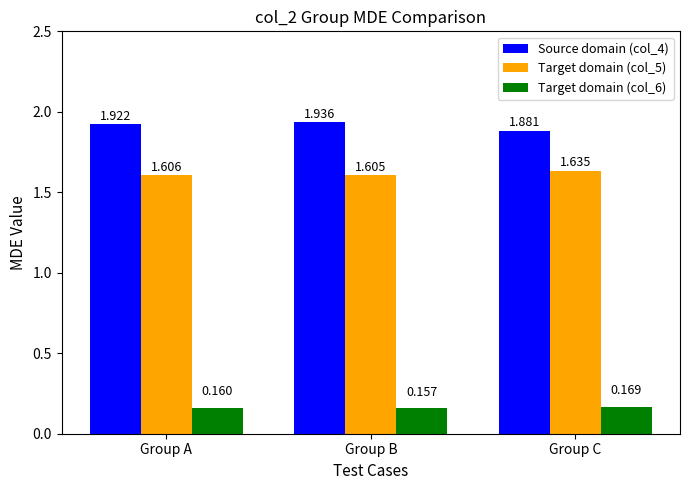

How many categories are shown in the chart?

3